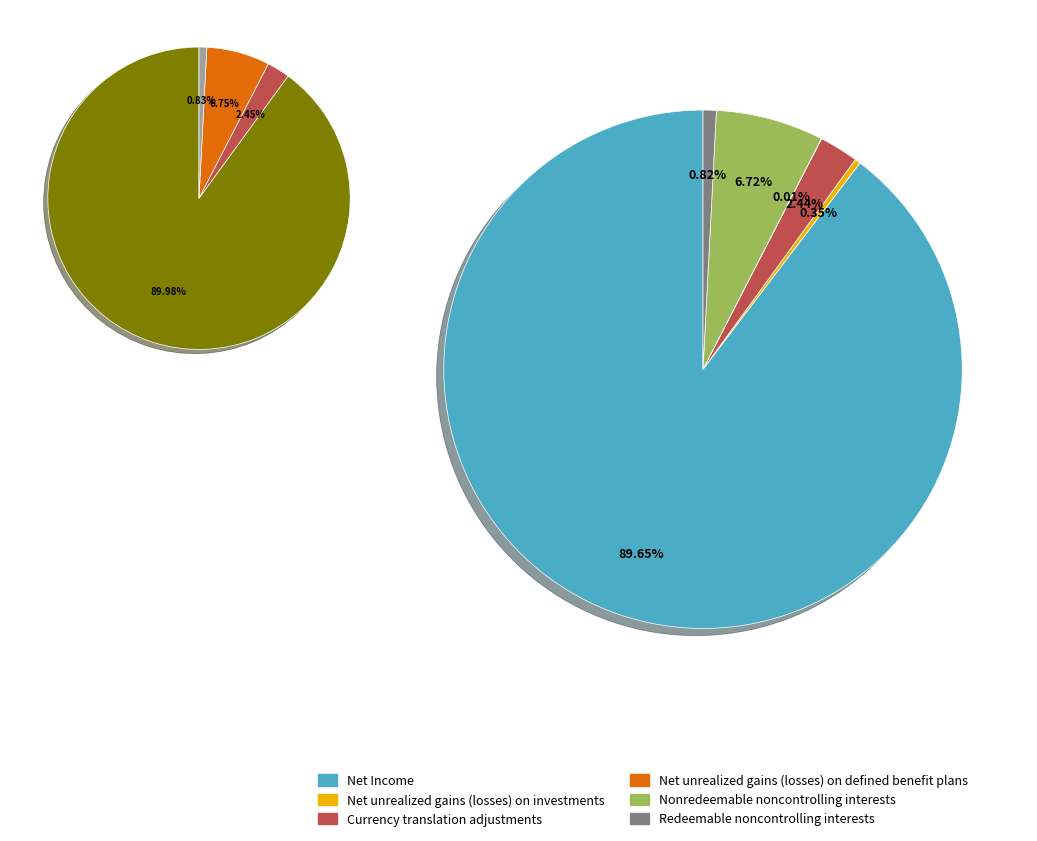

Is the sum of Redeemable noncontrolling interests and Net unrealized gains (losses) on investments greater than half?

No